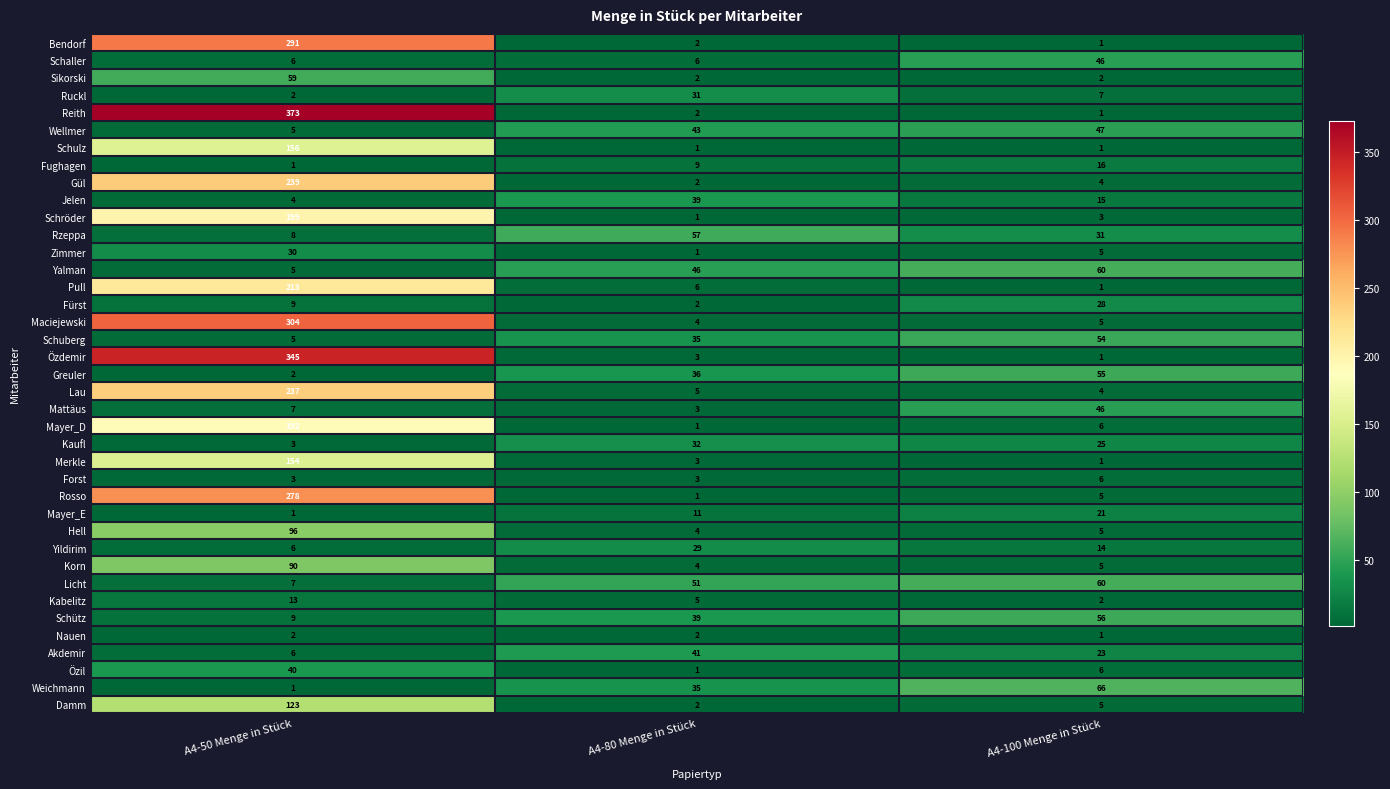

Which category has the lowest value in the Schröder series?

A4-80 Menge in Stück